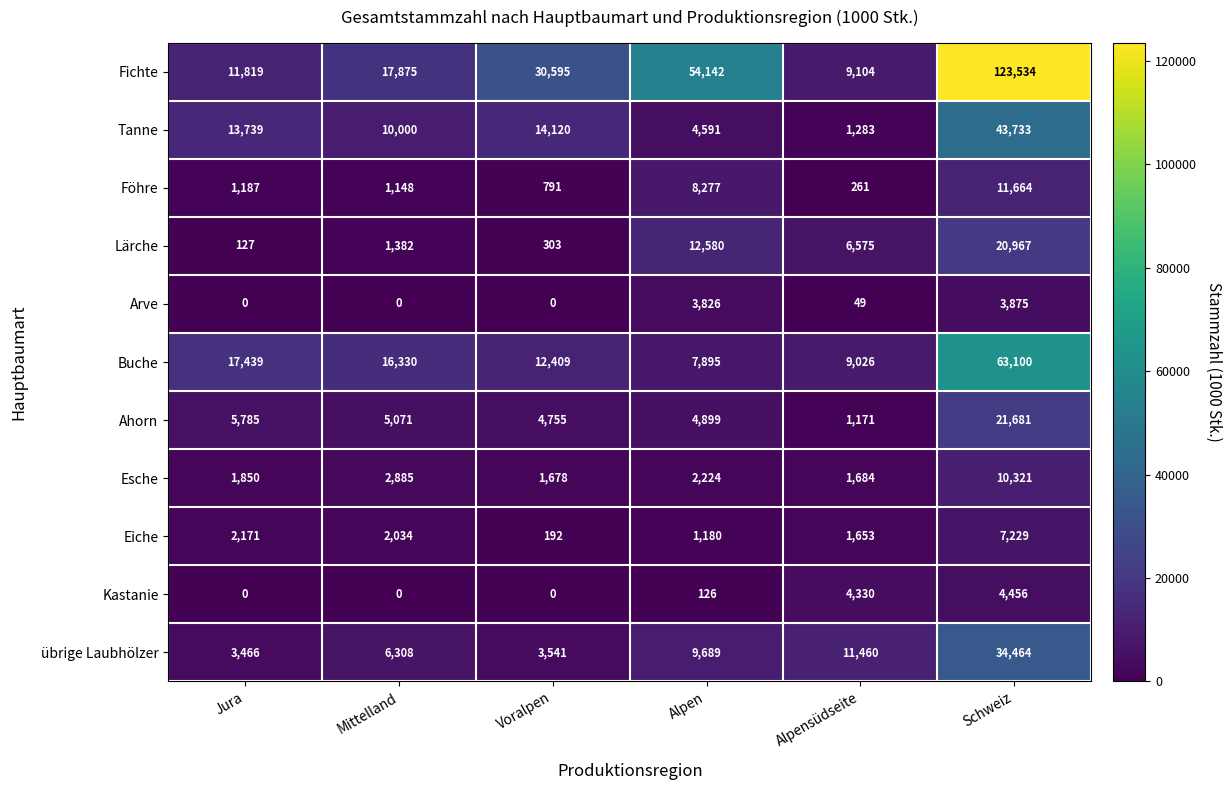

Which series has the largest range (max minus min)?

Fichte